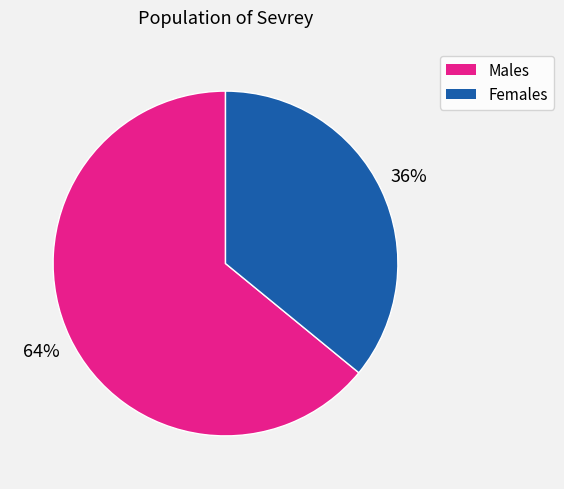

To the nearest percent, what is the difference between the largest and smallest slice percentages?

28%